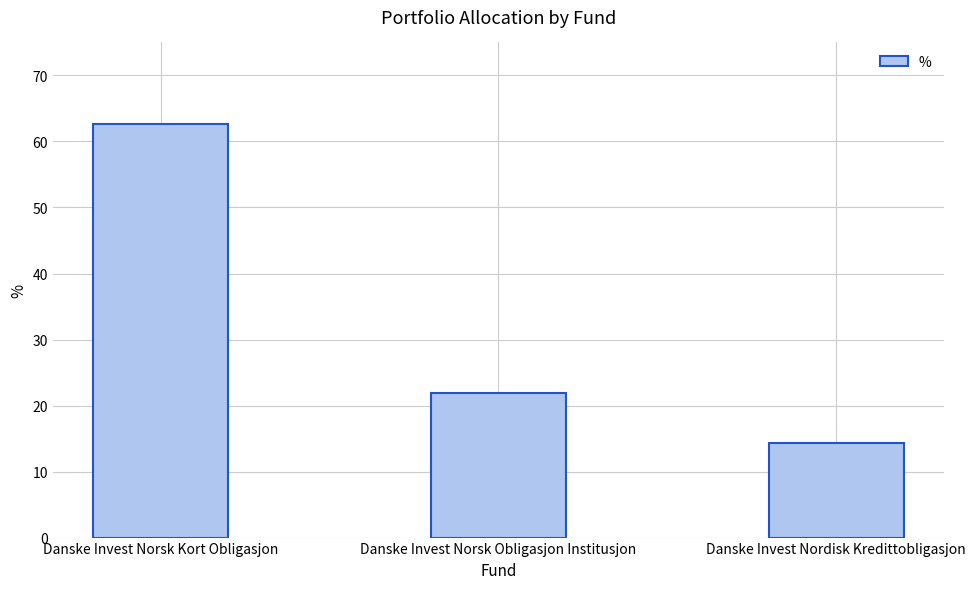

What position from the left is Danske Invest Norsk Obligasjon Institusjon?

2